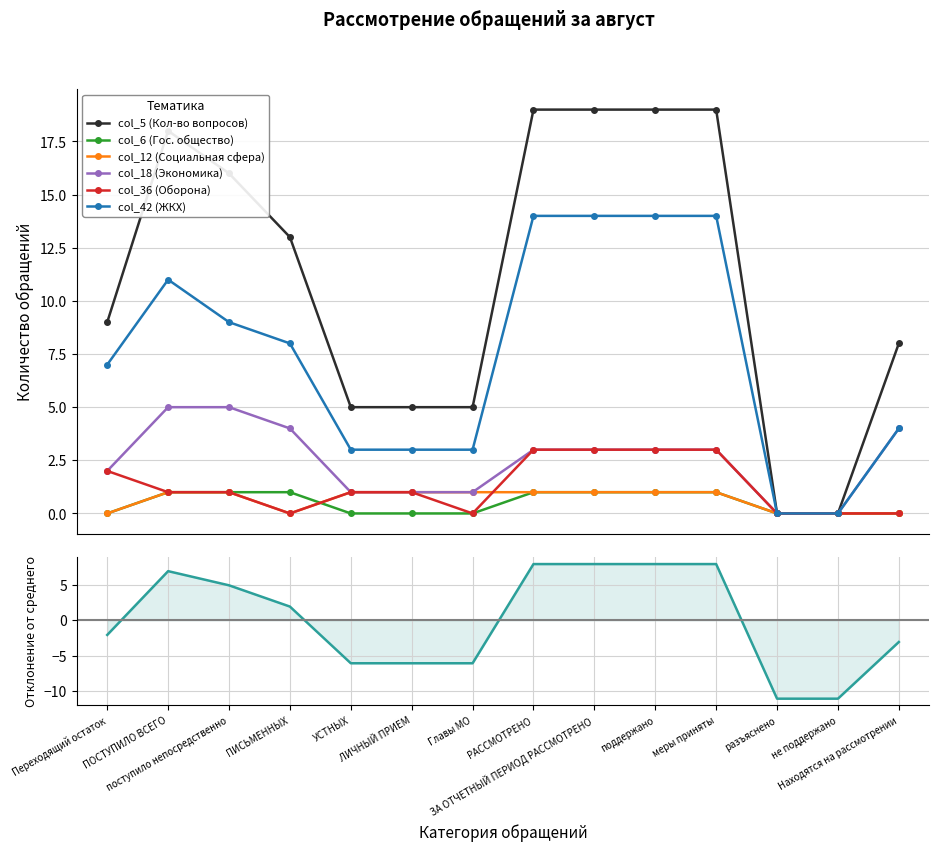

Where does the col_42 (ЖКХ) series first go above 8?

ПОСТУПИЛО ВСЕГО